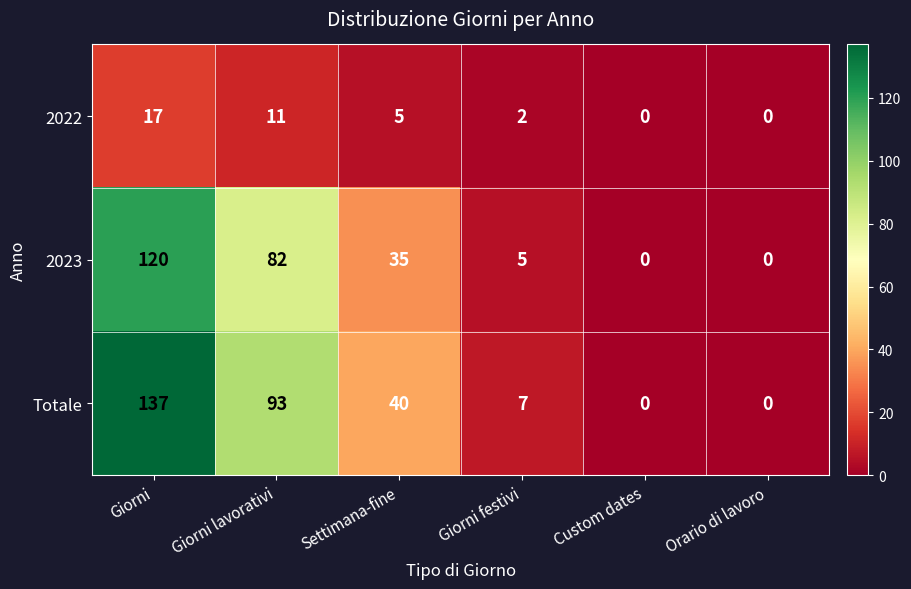

Reading left to right, what are all the values shown in this chart?

2022: 17	11	5	2	0	0
2023: 120	82	35	5	0	0
Totale: 137	93	40	7	0	0